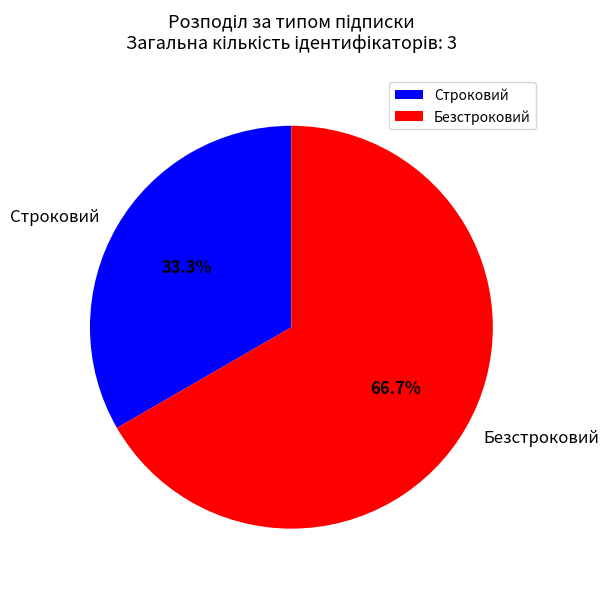

How many segments does this pie chart have?

2